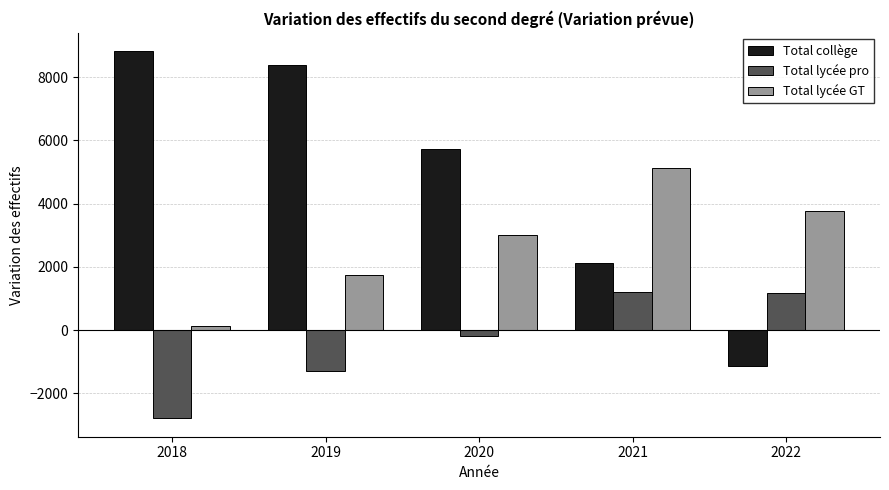

True or false: Total lycée pro has a value of -175 at 2020.

True